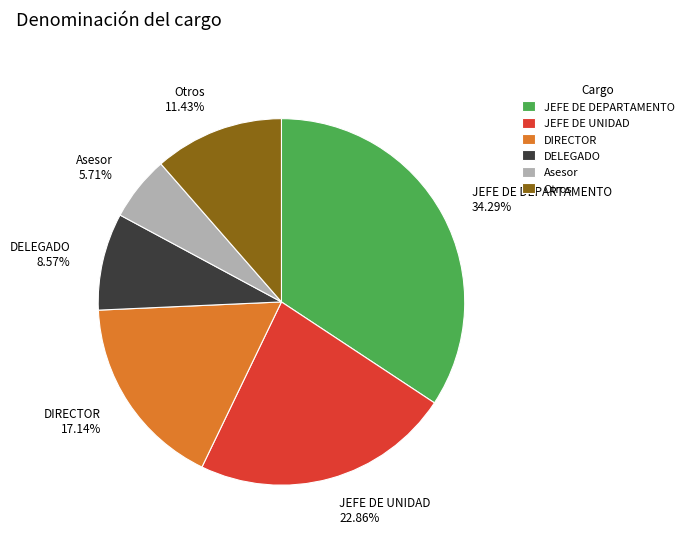

Which category has the smallest portion of the pie?

Asesor